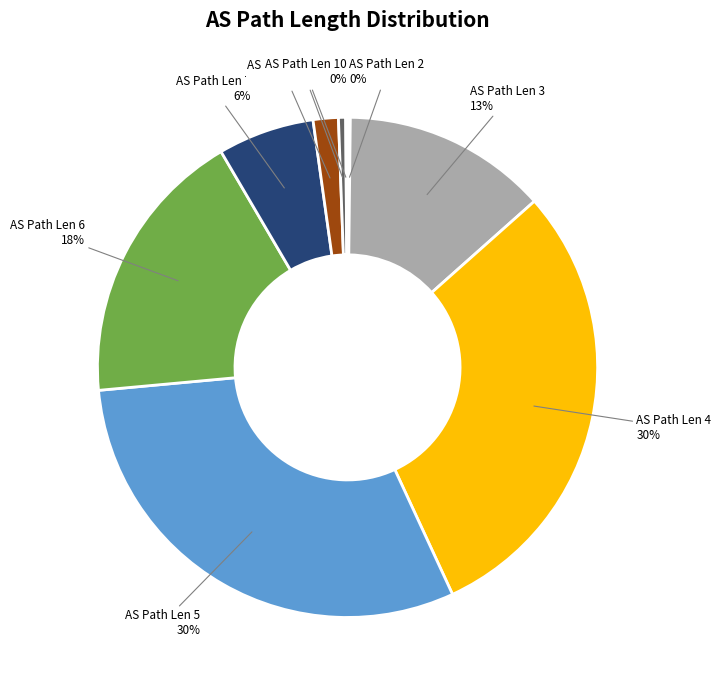

Do AS Path Len 9 and AS Path Len 5 together represent more than half of the pie?

No